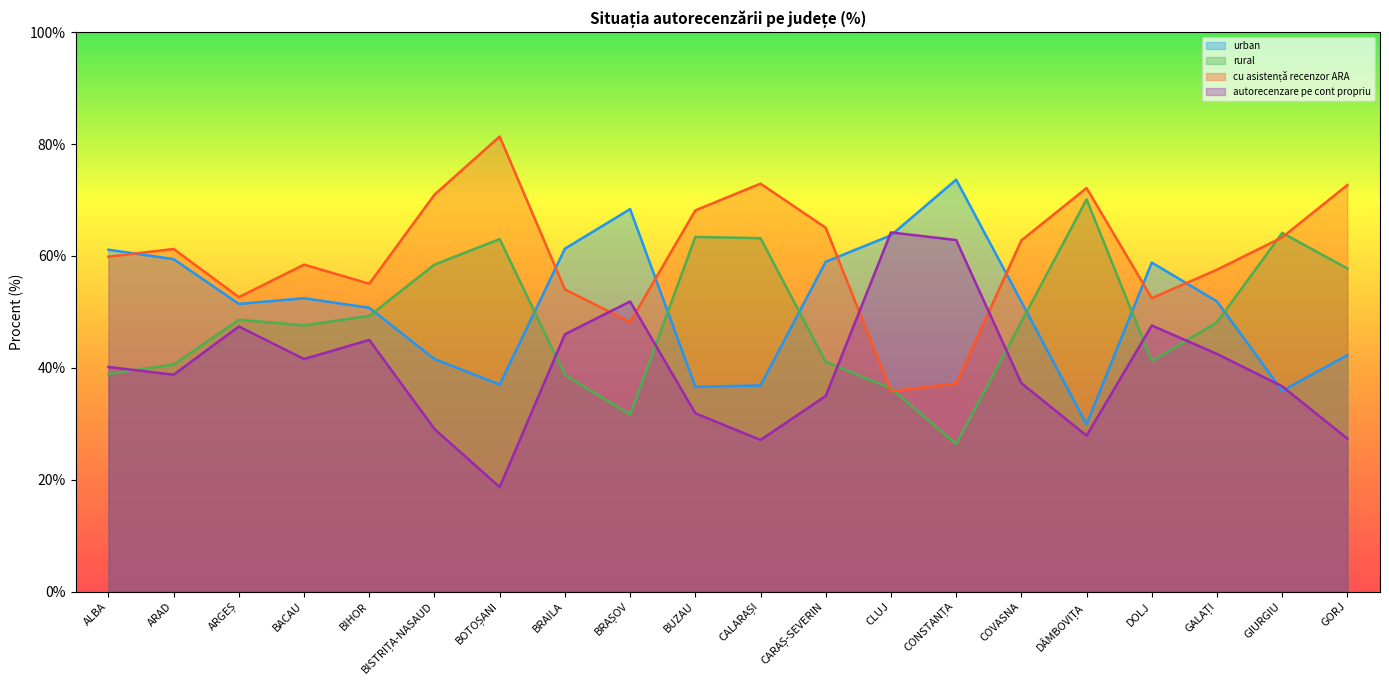

What are all the series names shown in the legend?

urban, rural, cu asistență recenzor ARA, autorecenzare pe cont propriu